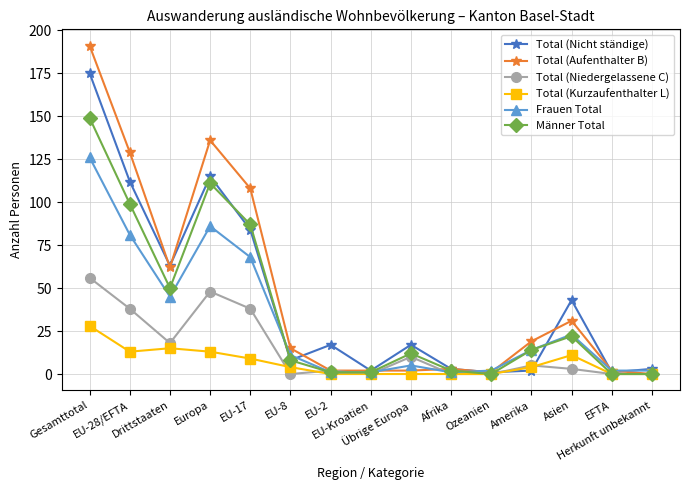

Which series has the largest range (max minus min)?

Total (Aufenthalter B)